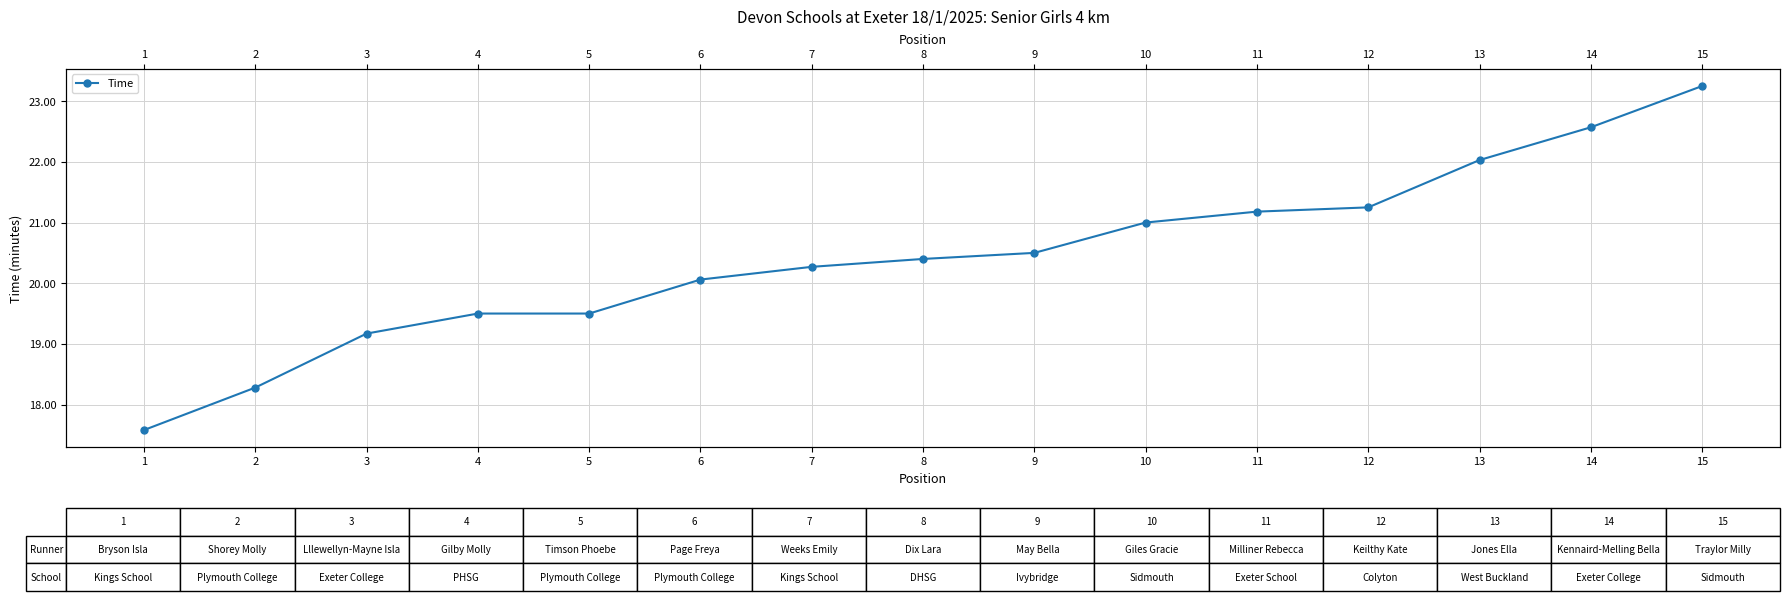

Reading right to left, extract all data points from this chart.

23.2	22.6	22.0	21.2	21.2	21.0	20.5	20.4	20.3	20.1	19.5	19.5	19.2	18.3	17.6